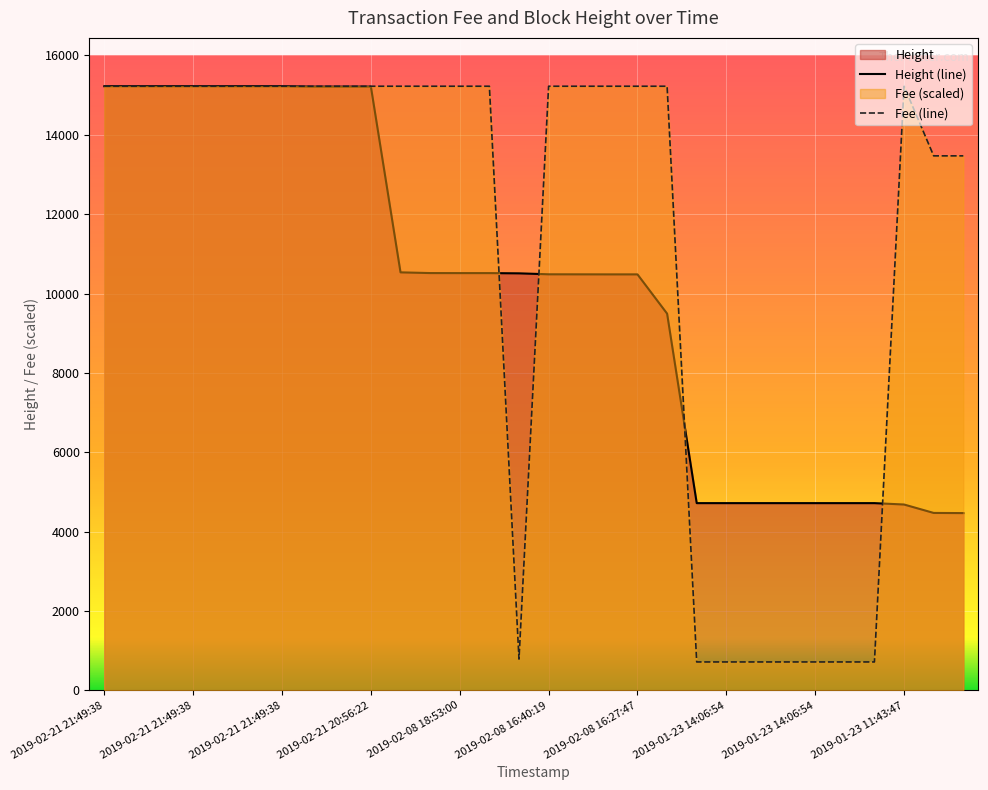

What is the minimum value for Height?

4468.0